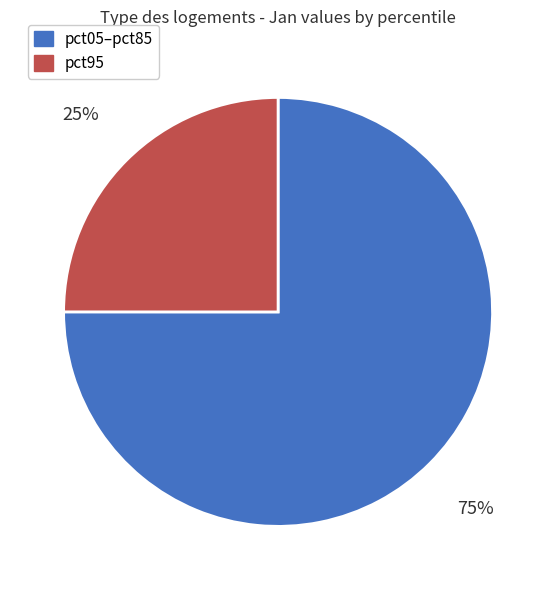

Which category has the biggest portion of the pie?

pct05–pct85